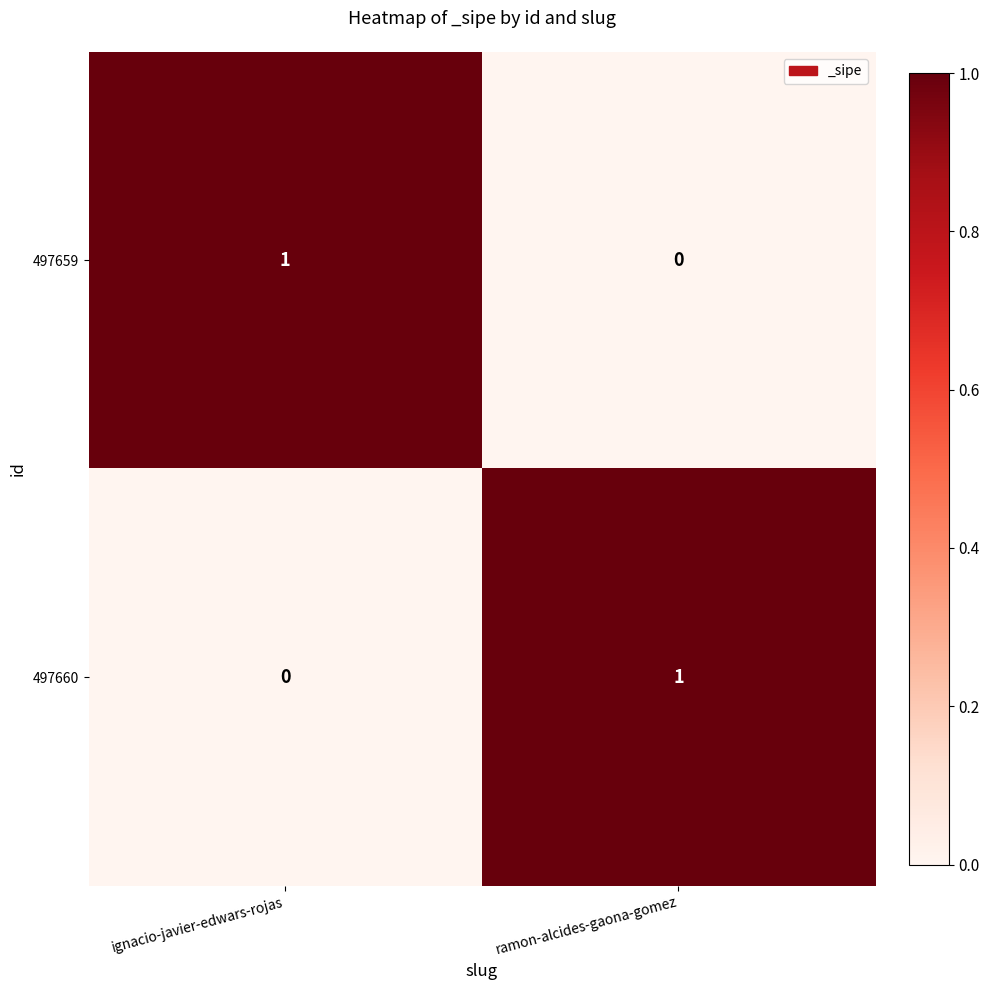

List the labels in order of 497660 value, largest first.

ramon-alcides-gaona-gomez, ignacio-javier-edwars-rojas